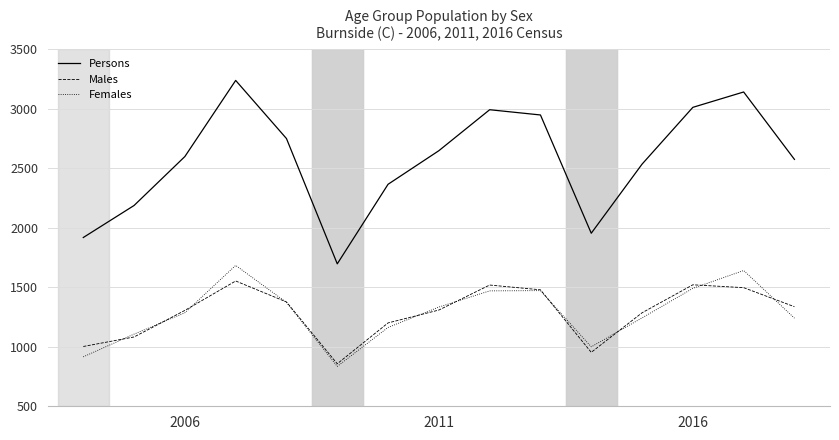

Rank the series by their maximum value, from highest to lowest.

Persons, Females, Males